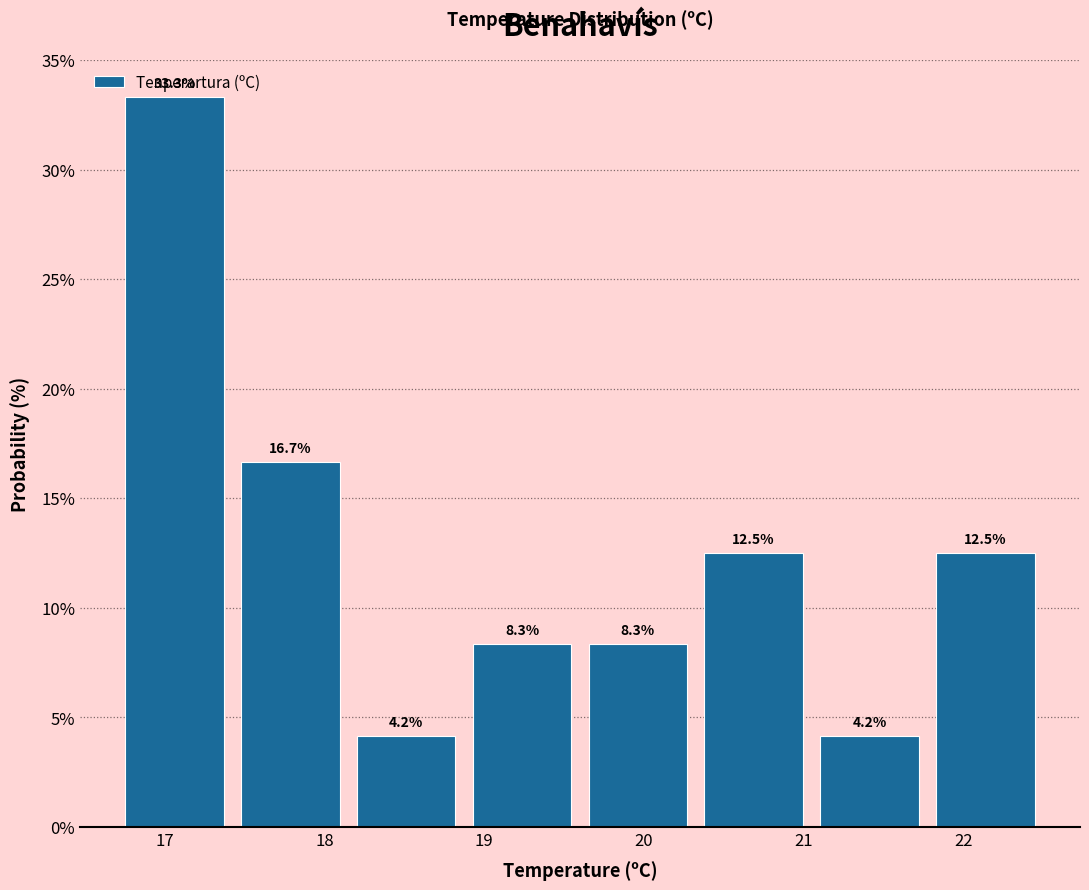

How tall is the bar that spans 17.4 to 18.2 on the x-axis? The bar edges are not printed on the chart, so give them approximately, as read against the axis.

16.7